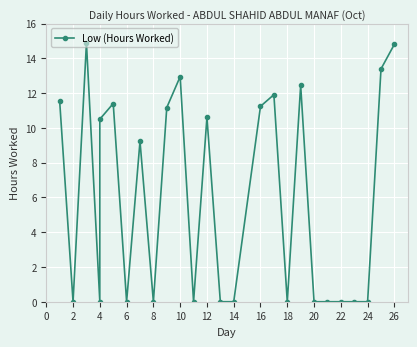

The chart shows a value of -9.7 at 2. True or false?

False